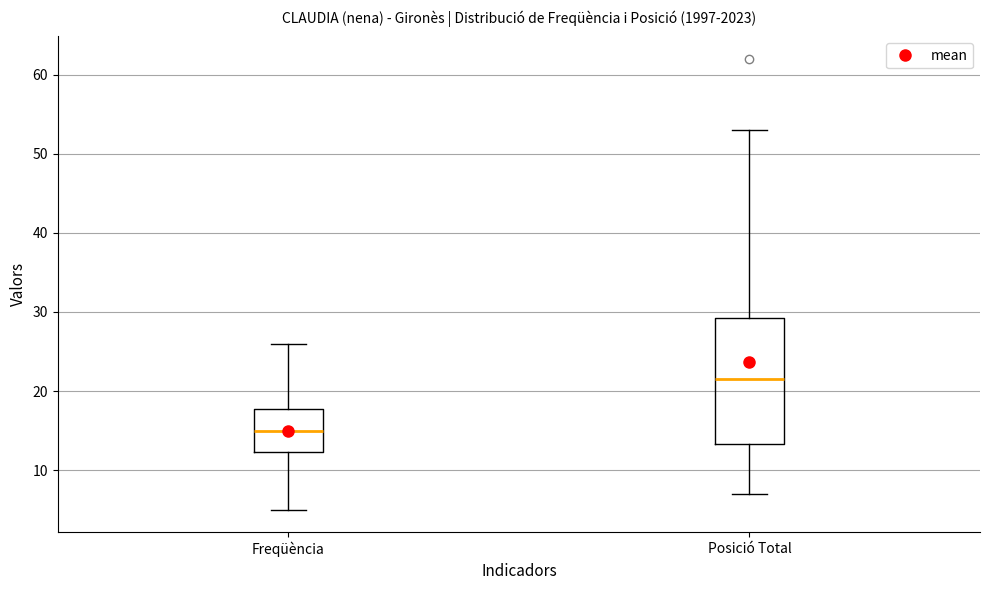

Which box has the highest median line?

Posició Total